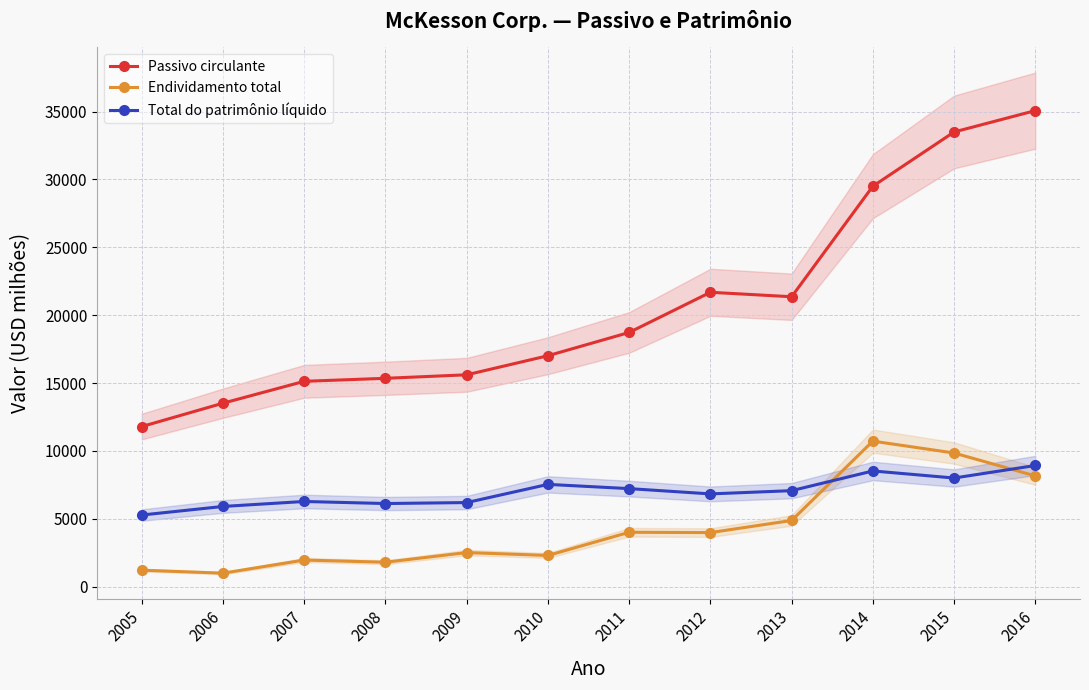

How many values in the Passivo circulante series exceed 18726?

5